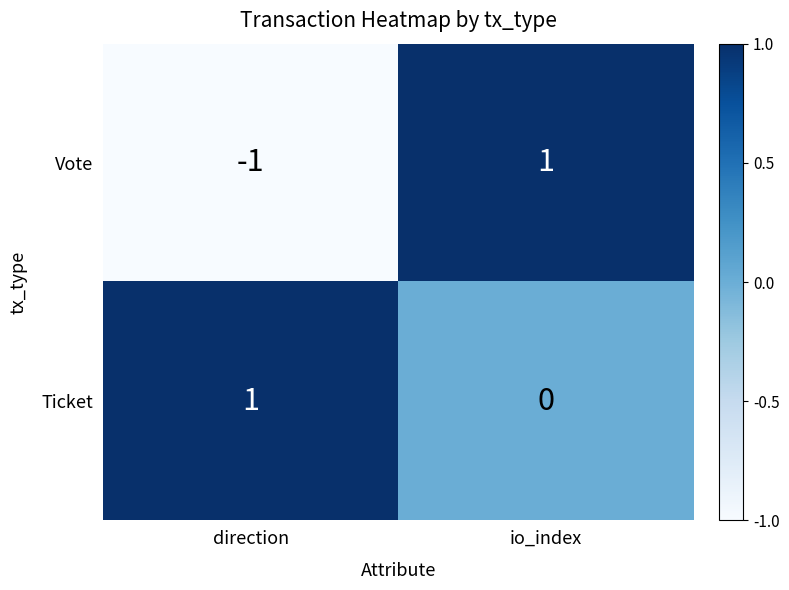

True or false: Vote has a value of 2 at io_index.

False